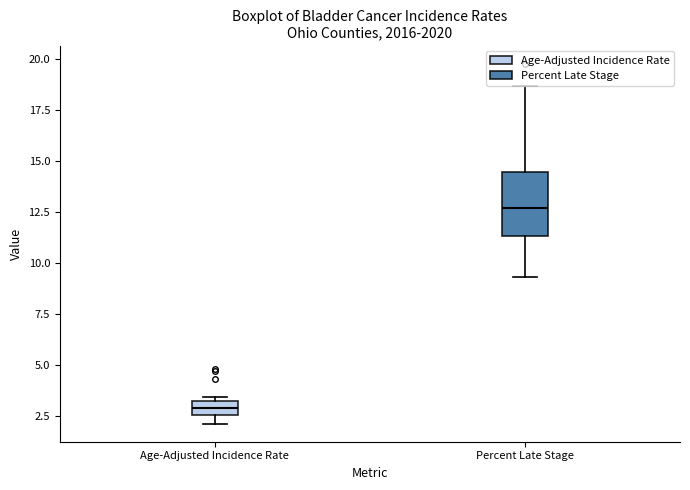

Which box is the tallest, from its lower edge to its upper edge?

Percent Late Stage